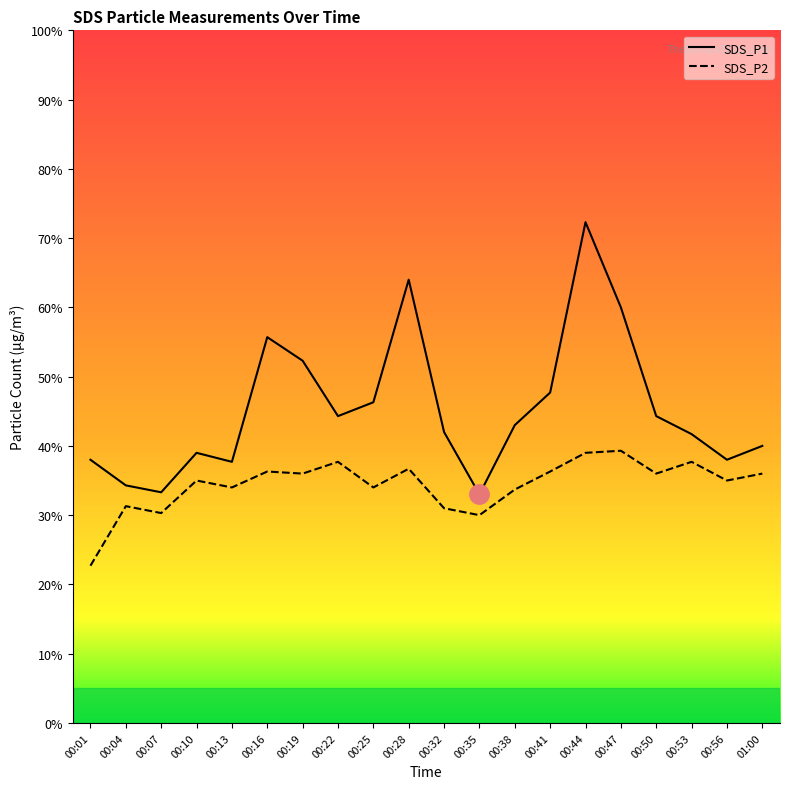

Which category has the highest value in the SDS_P1 series?

00:44